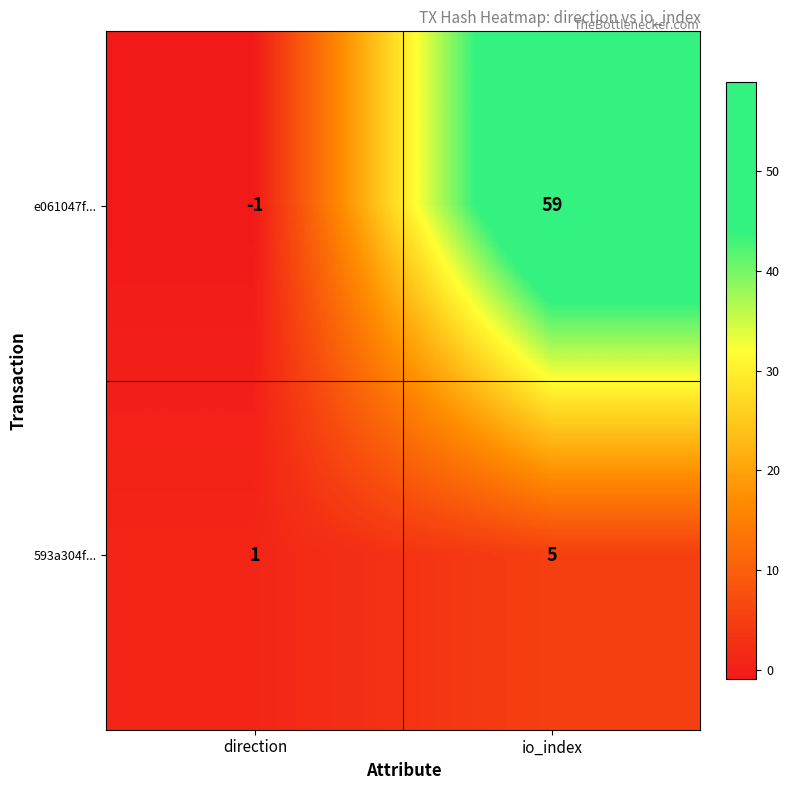

Reading left to right, what are all the values shown in this chart?

e061047f...: direction=-1	io_index=59
593a304f...: direction=1	io_index=5